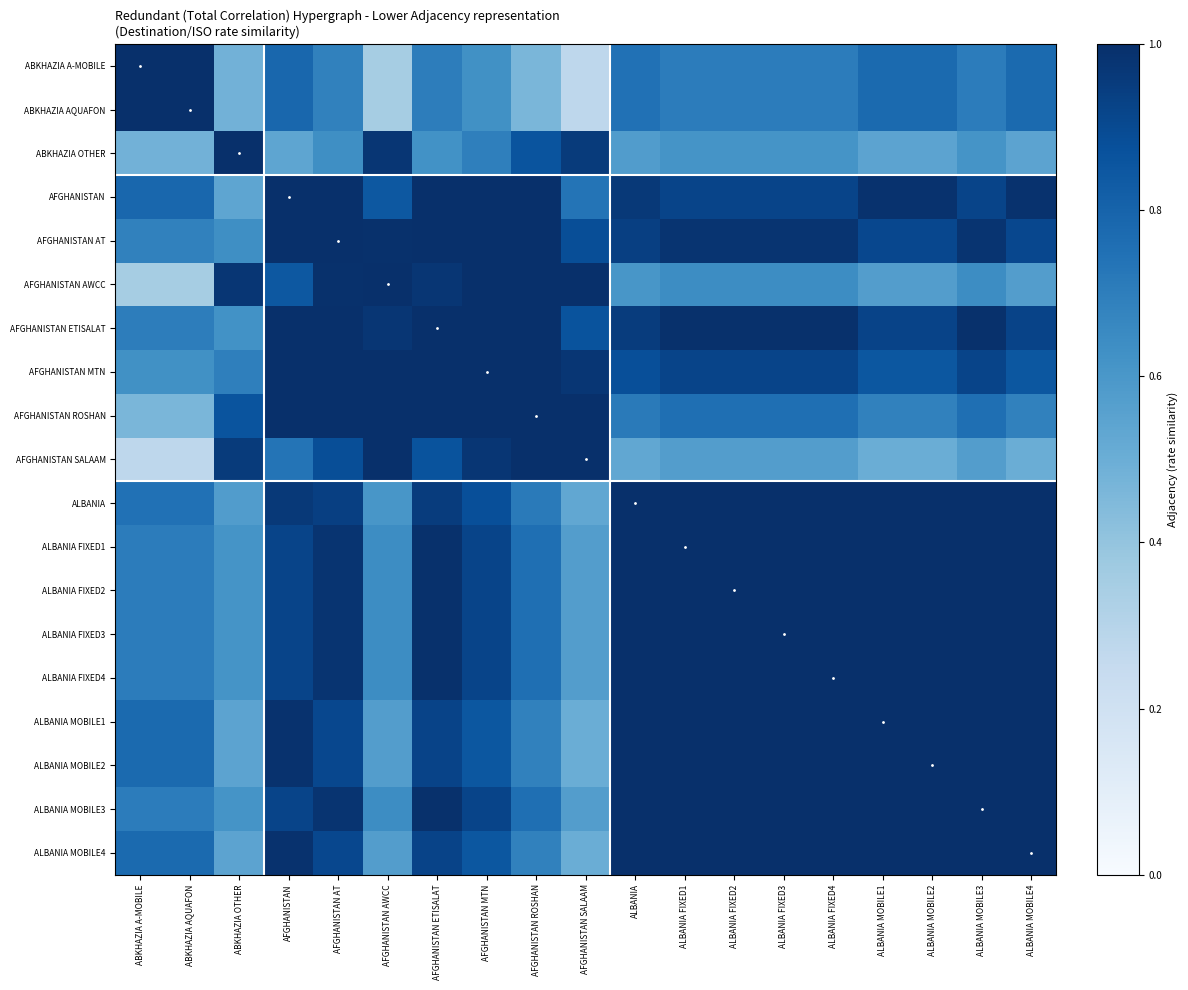

What is the total value across all series at ALBANIA MOBILE3?

16.8